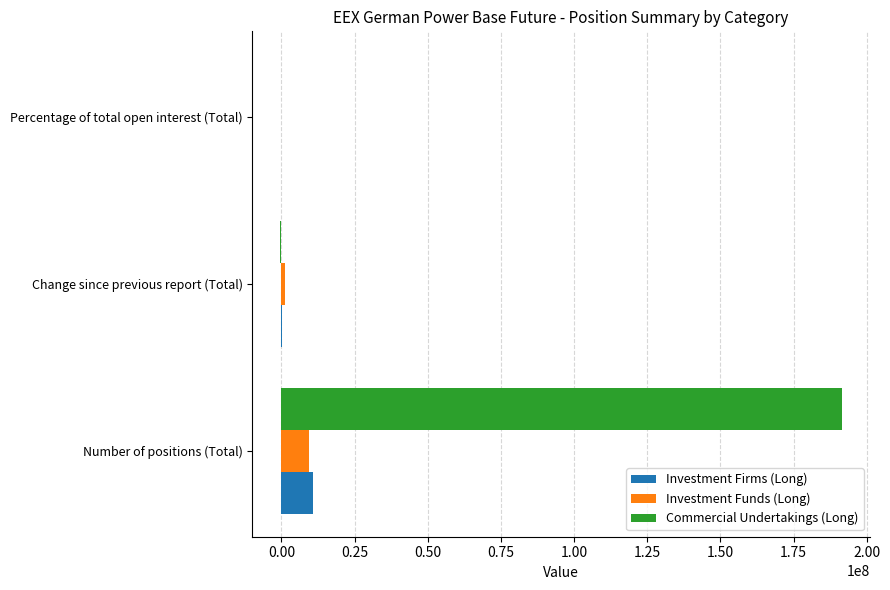

Where is Investment Firms (Long) nearest to the value 5453195?

Change since previous report (Total)